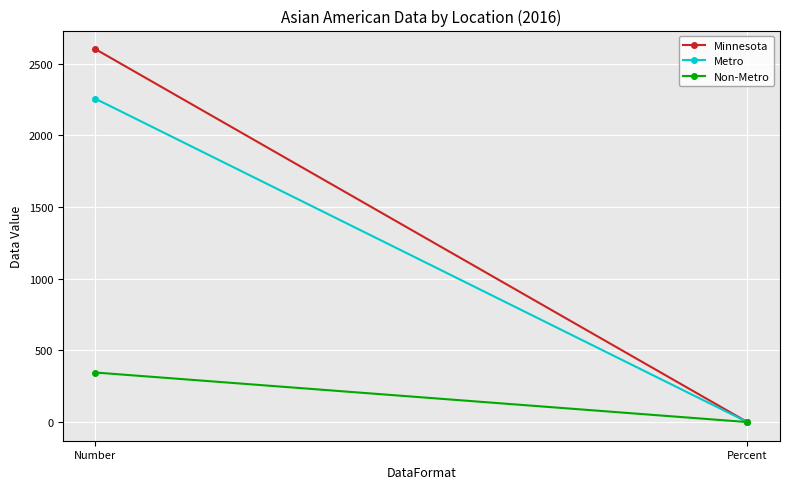

What is the label of the 1st point from the left?

Number